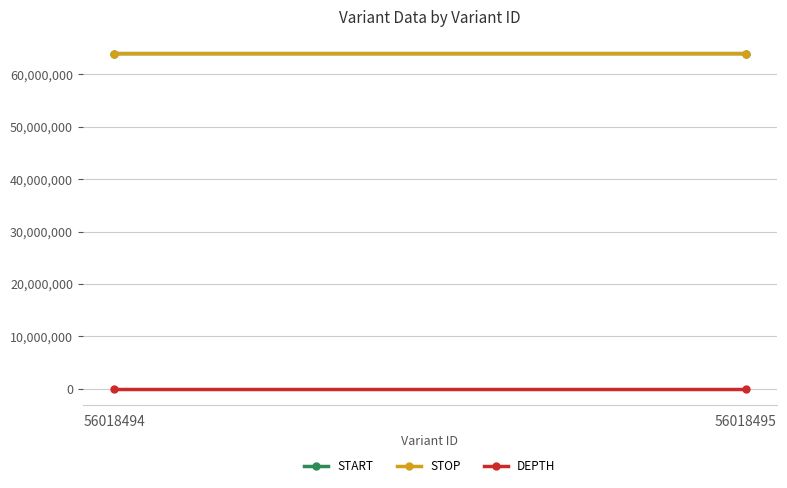

What is the difference between the DEPTH values at 56018495 and 56018494?

6